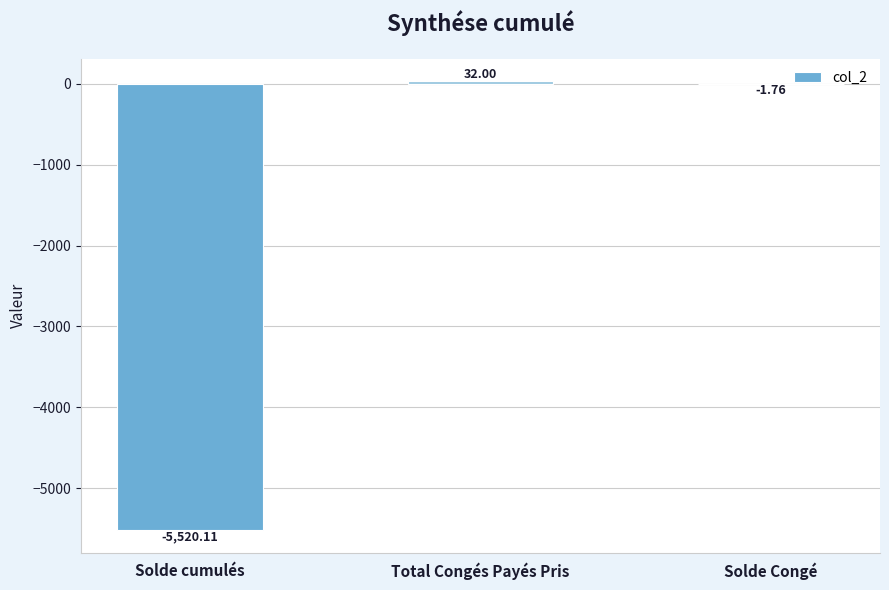

What is the sum of the values at Solde cumulés and Total Congés Payés Pris?

-5488.1